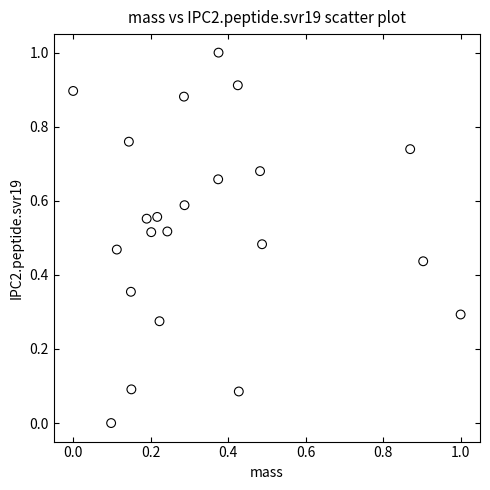

What is the range of Y values (max minus min)?

1.0